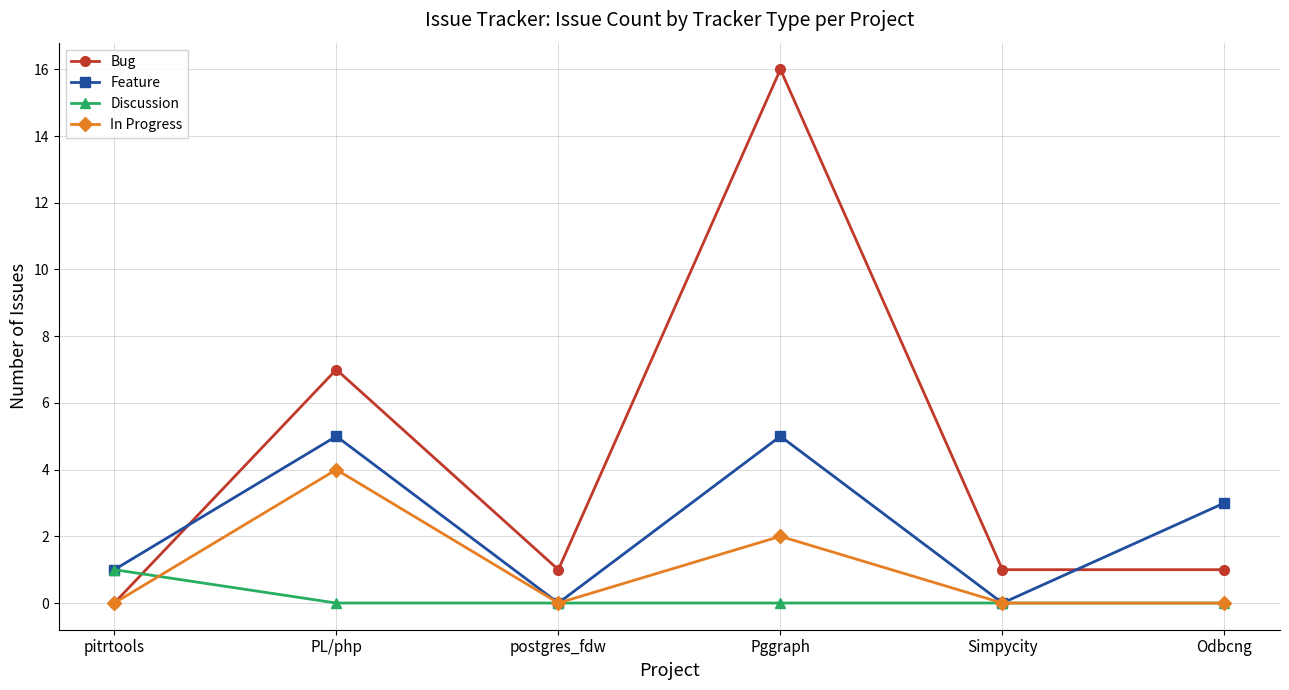

What is the difference between the second highest and second lowest values in the In Progress series?

2